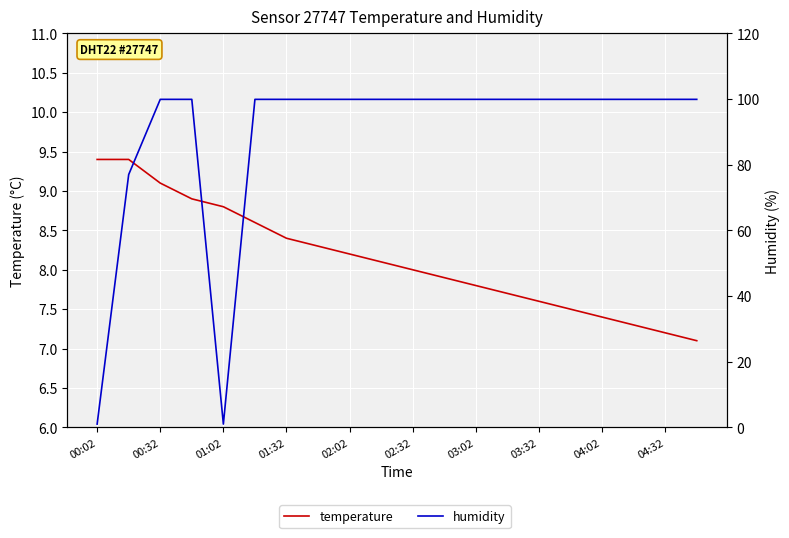

What value does the temperature series have at 02:32?

8.0